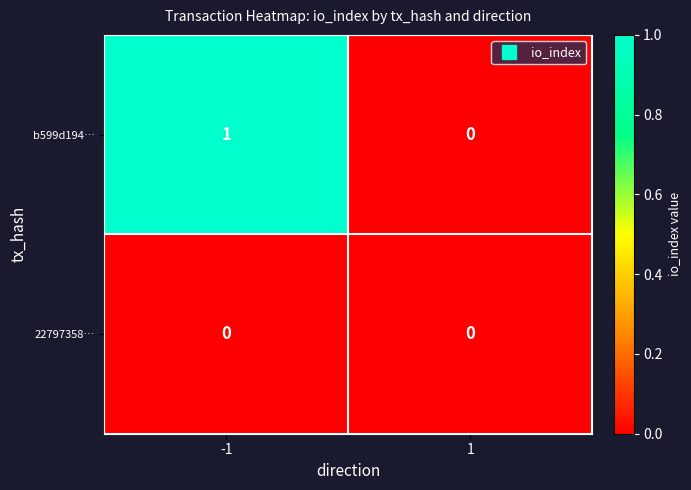

Between -1 and 1, which series saw the biggest shift?

b599d194…